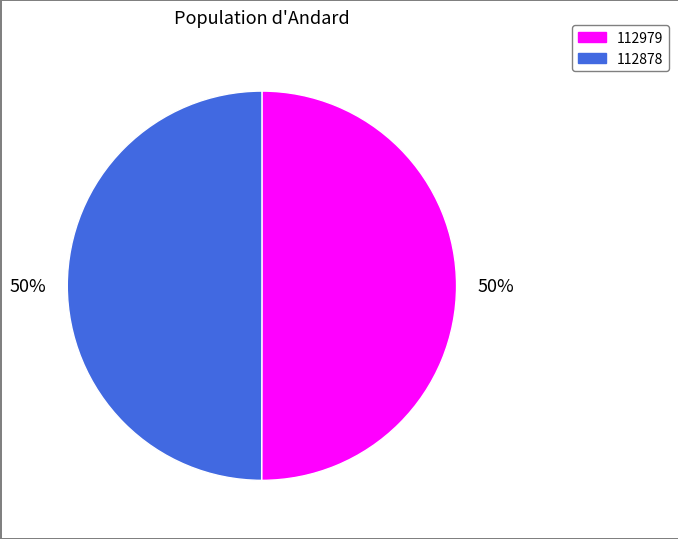

What percentage is the 112979 slice, to the nearest percent?

50%